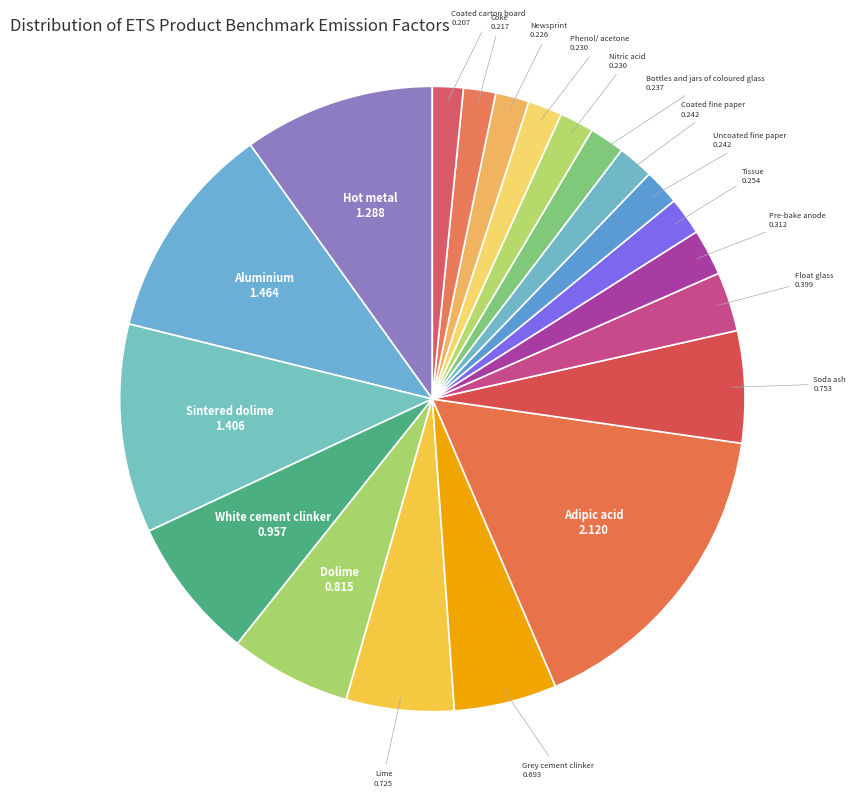

Count the number of slices in the pie.

20